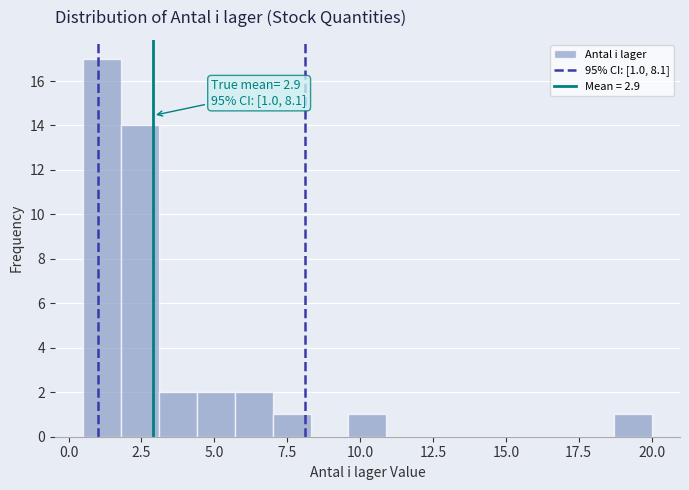

Read against the x-axis, roughly where is the centre of the tallest bar?

1.0